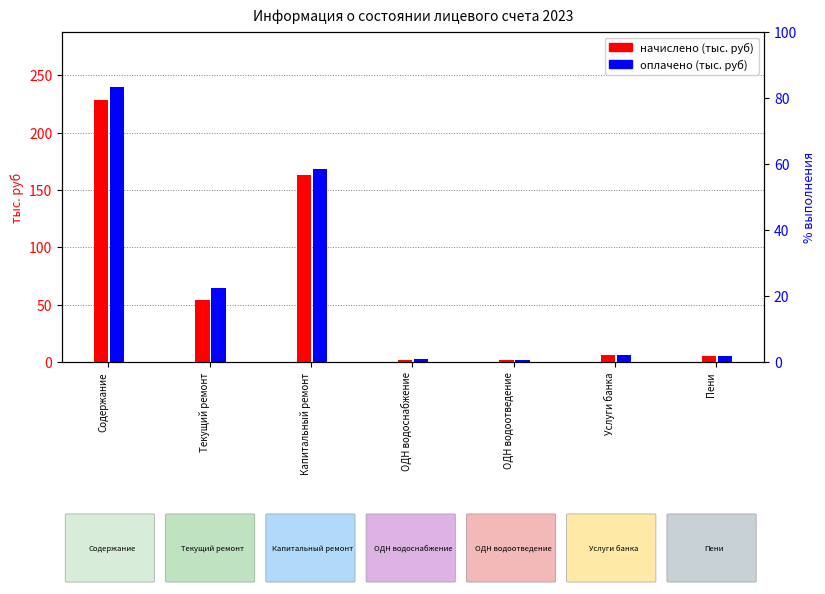

Read the оплачено (тыс. руб) value at Капитальный ремонт.

168.4